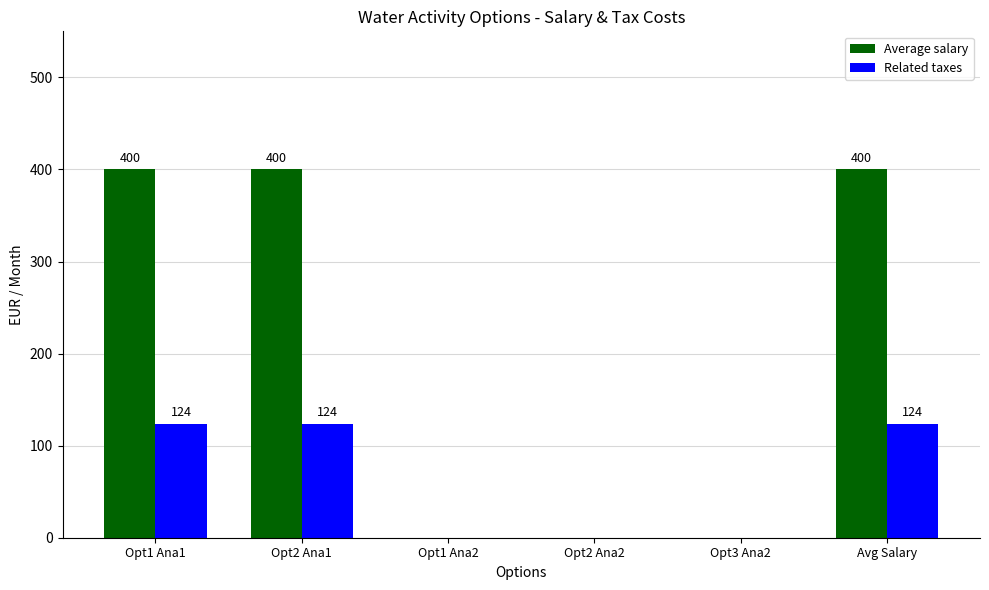

What is the greatest value displayed?

400